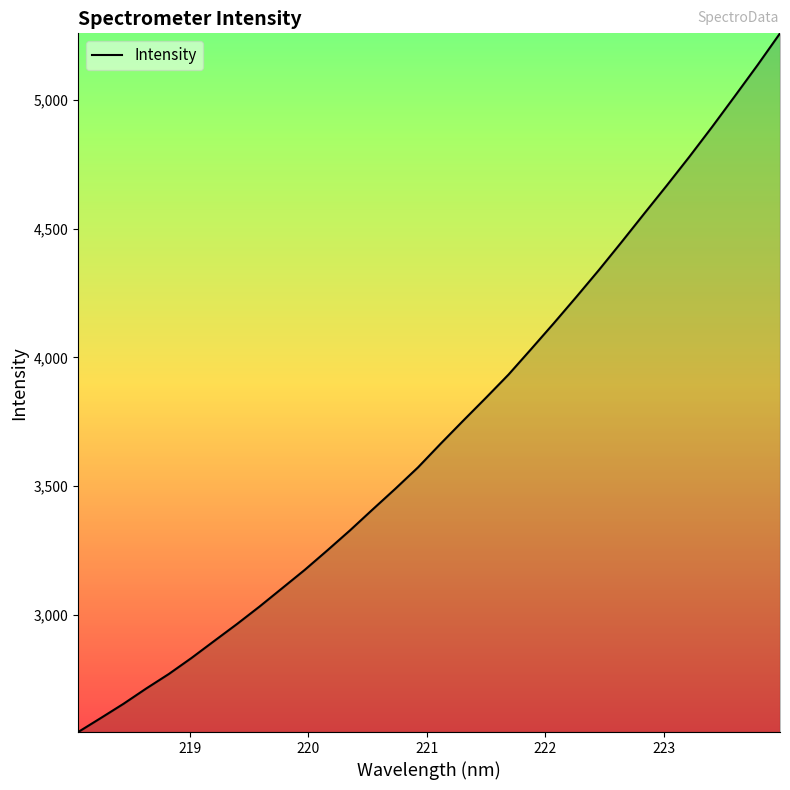

What is the maximum value shown in the chart?

5257.5